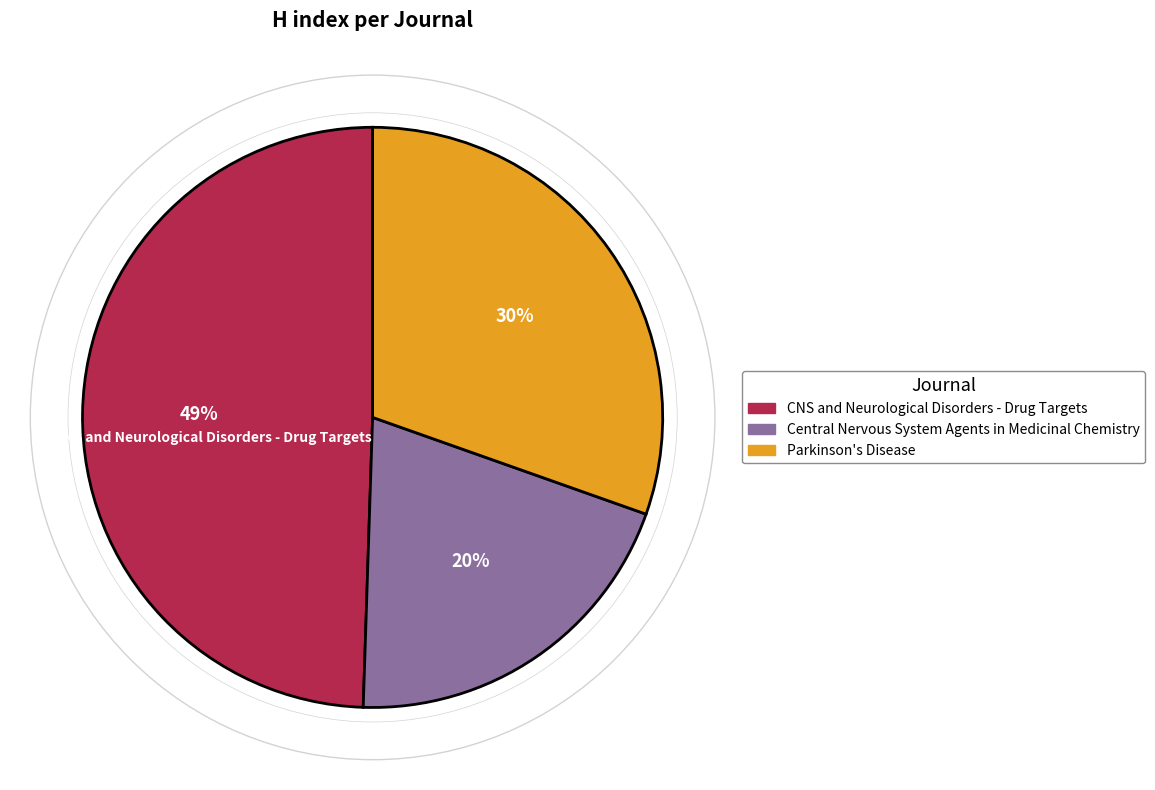

To the nearest percent, what is the average slice percentage?

33%